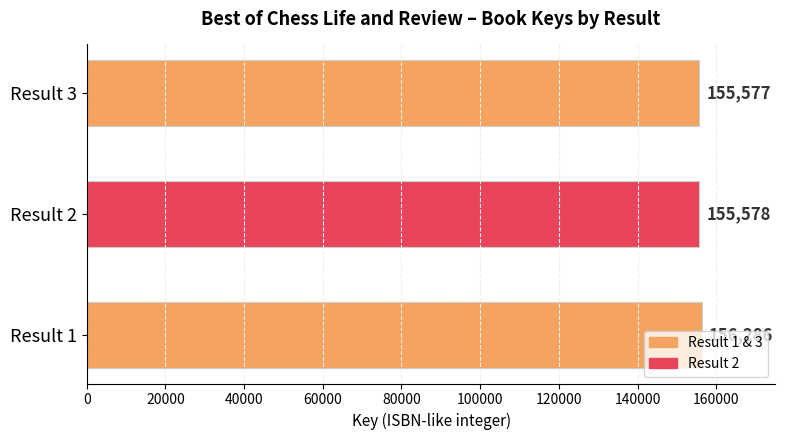

How many bars are there in total?

3